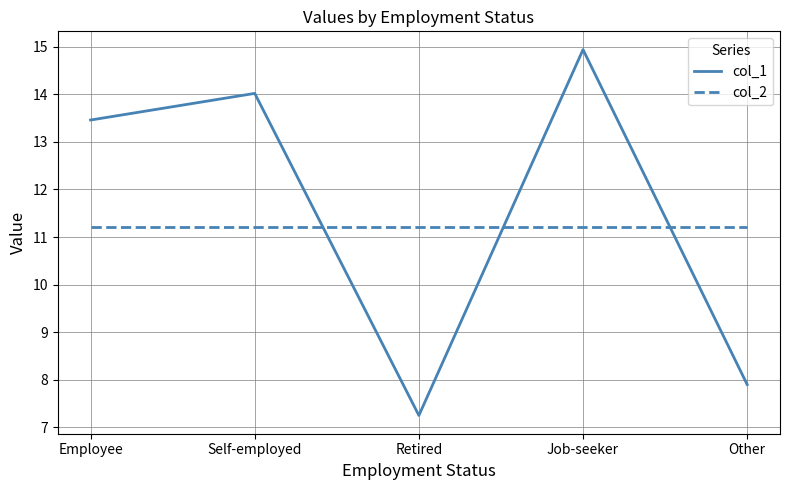

Where does the col_1 series first go above 13?

Employee